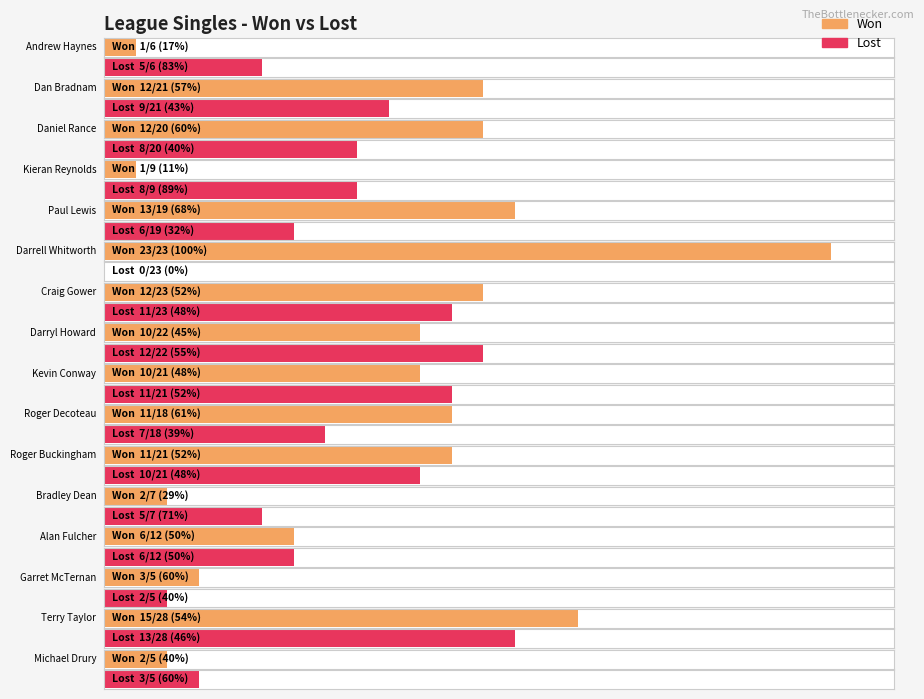

Rank the series by their average value, from highest to lowest.

Won, Lost